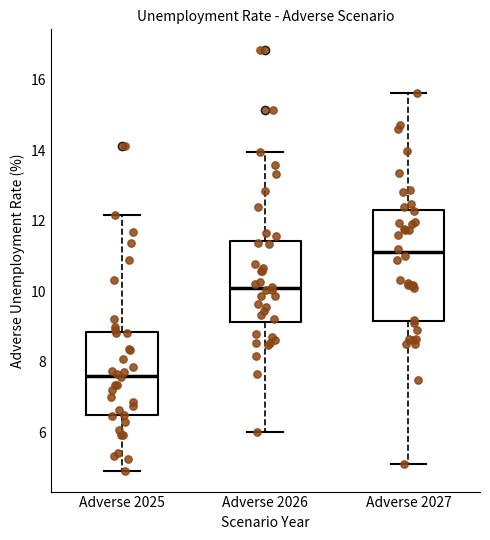

Which box has the highest median line?

Adverse 2027